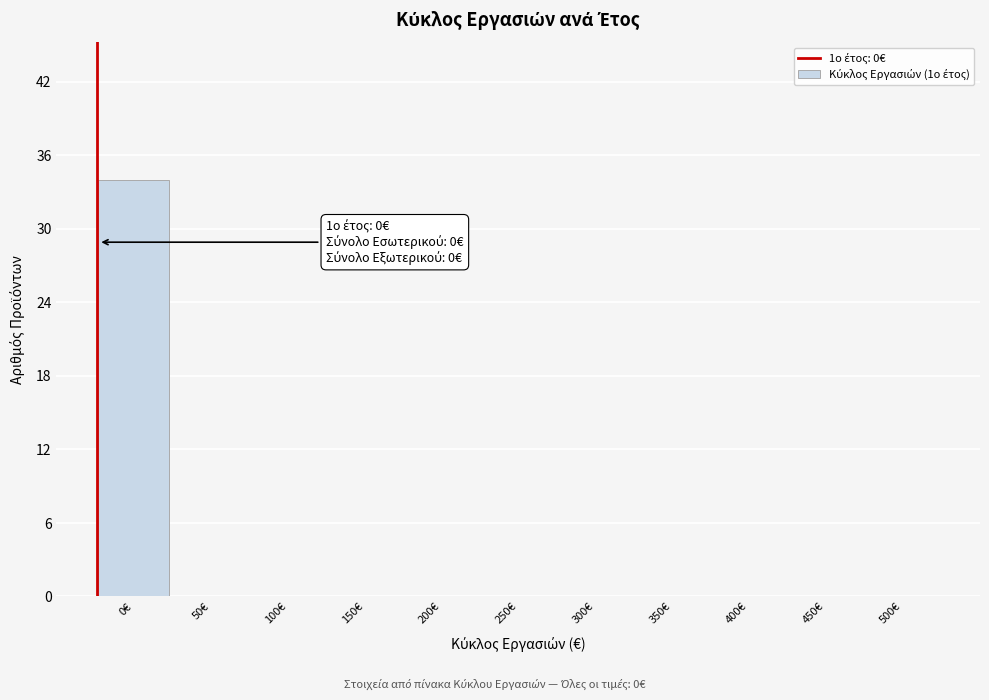

Reading left to right, what are all the values shown in this chart?

0€=34	50€=0	100€=0	150€=0	200€=0	250€=0	300€=0	350€=0	400€=0	450€=0	500€=0